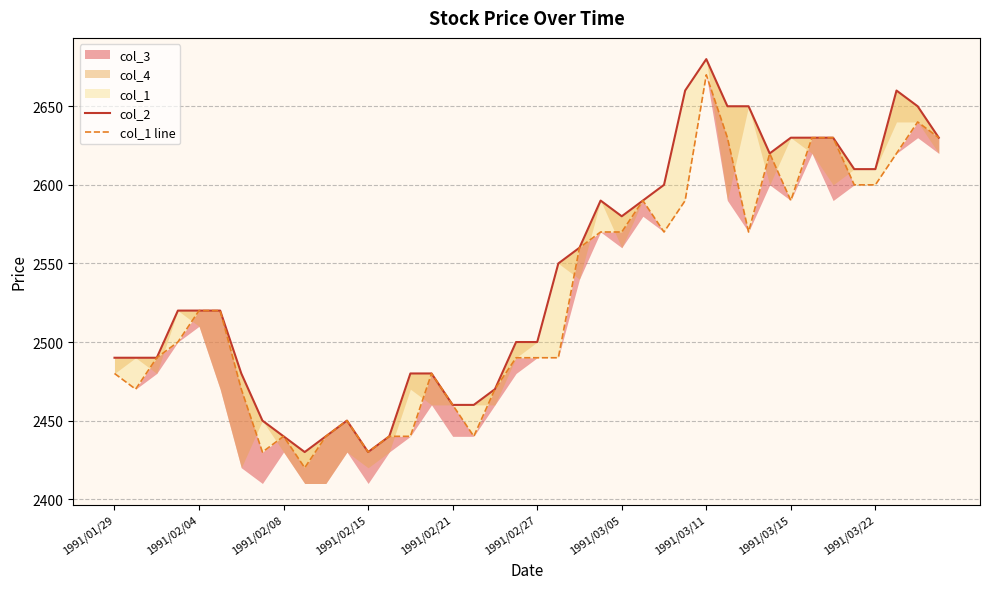

Between 22 and 35, which is larger?

35